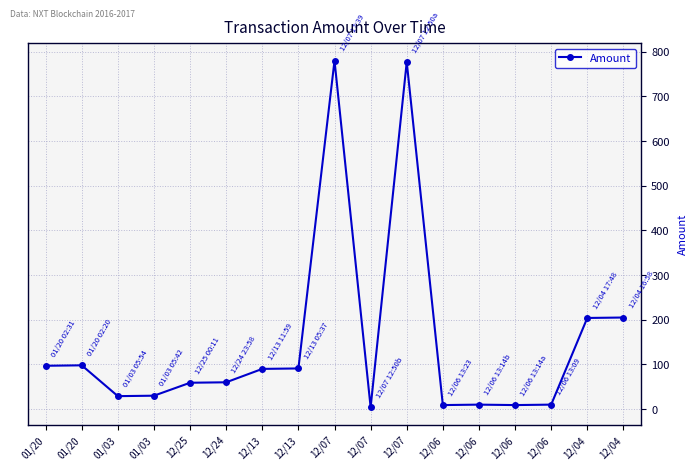

Rank the categories by value from lowest to highest.

12/07, 12/06, 12/06, 12/06, 12/06, 01/03, 01/03, 12/25, 12/24, 12/13, 12/13, 01/20, 01/20, 12/04, 12/04, 12/07, 12/07